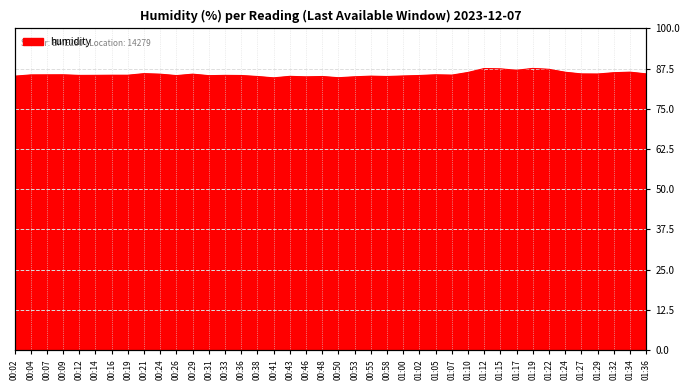

The value at 00:24 is 85.8. True or false?

True